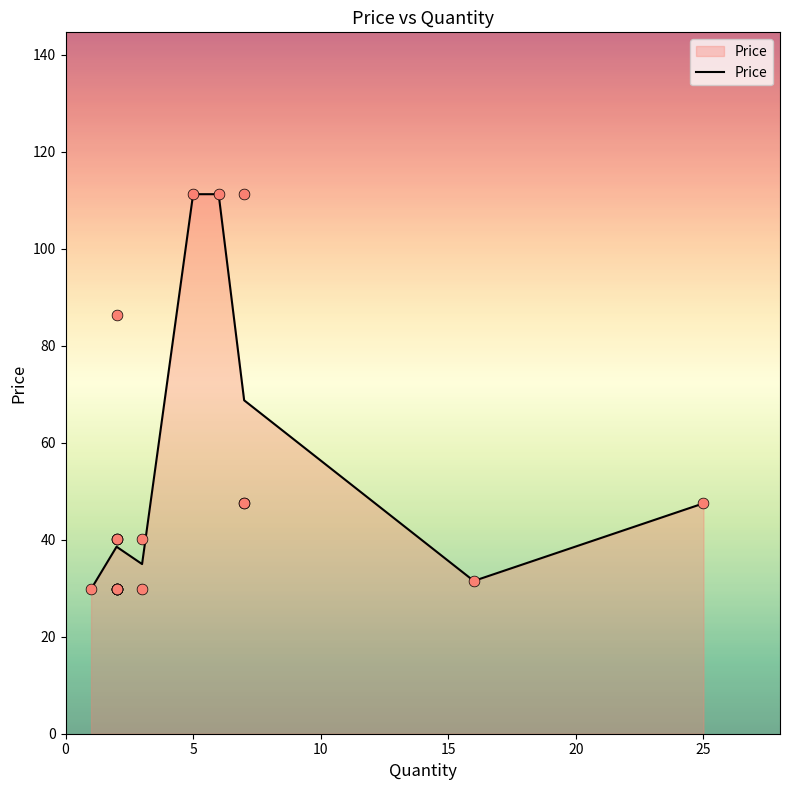

The value of Price at 5 is 156.6. True or false?

False